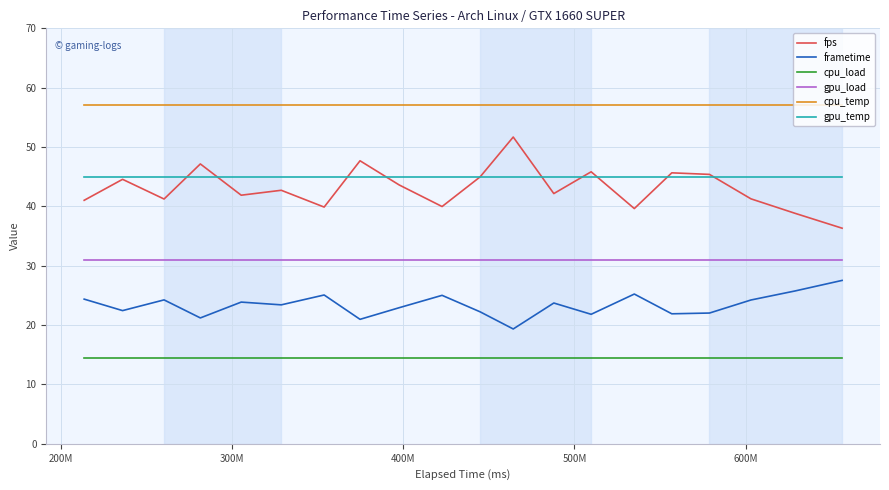

True or false: gpu_temp and cpu_load intersect in this chart.

False